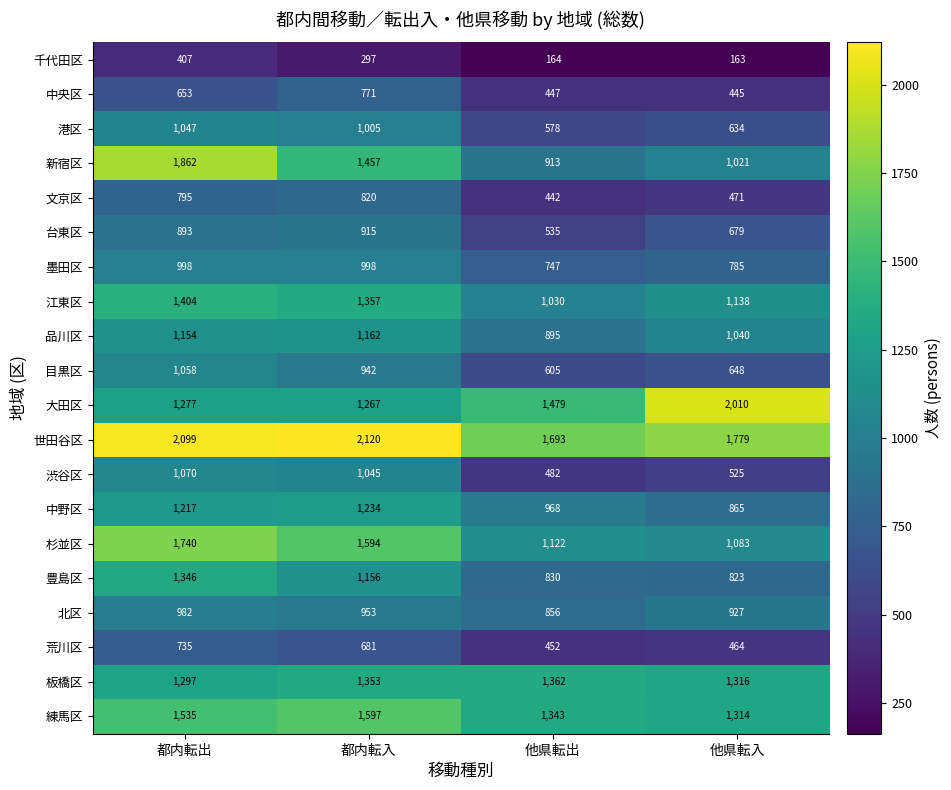

How many series are shown in this chart?

20